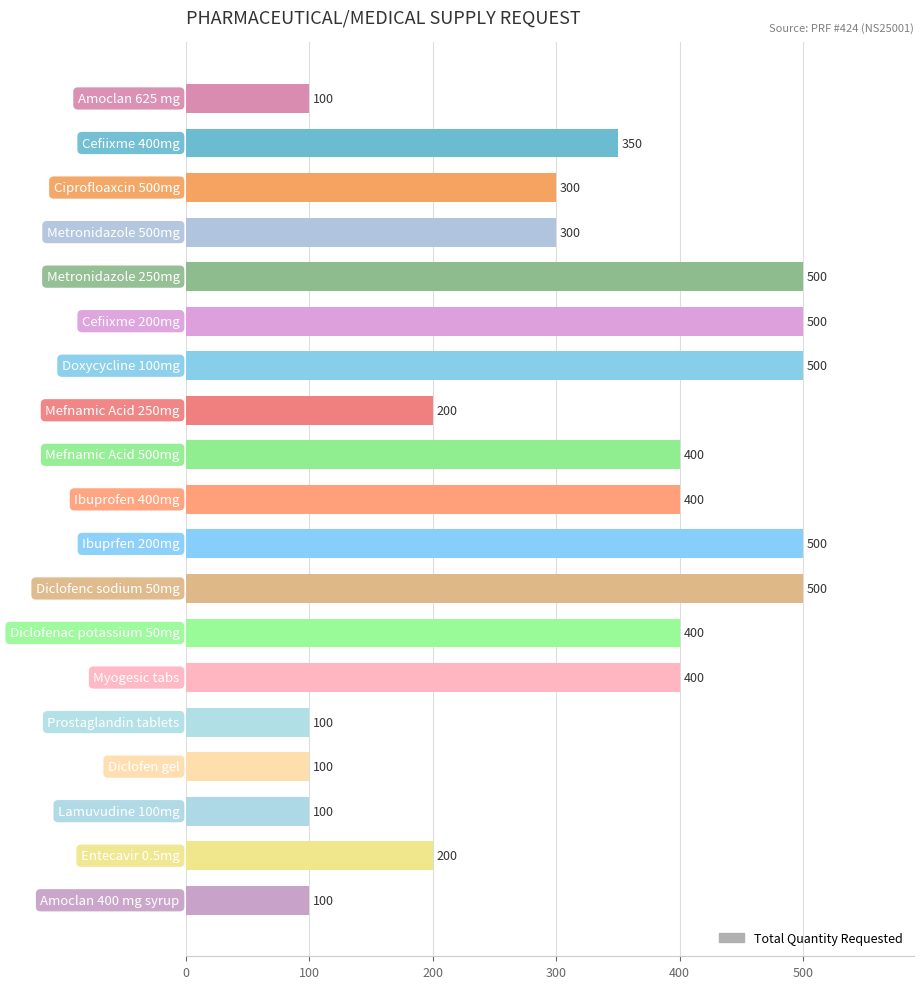

True or false: the data shows 500 at Doxycycline 100mg.

True